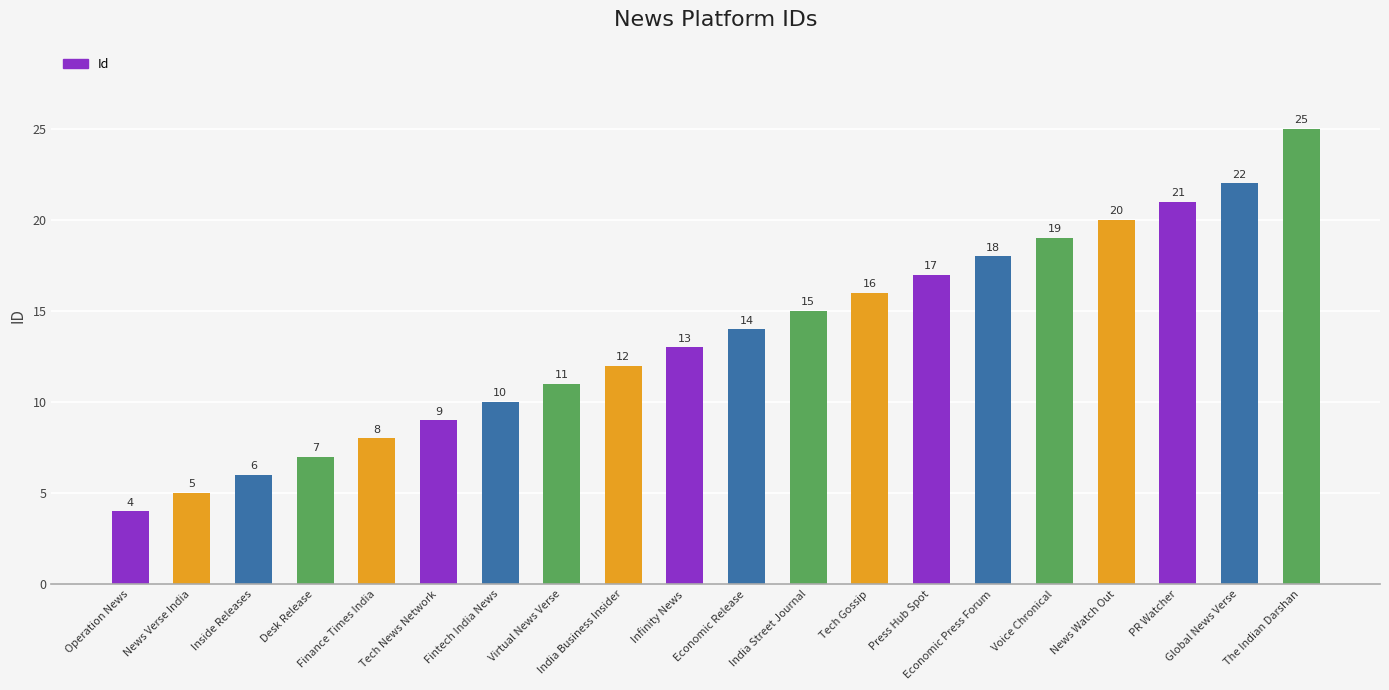

Does the chart contain any negative values?

No